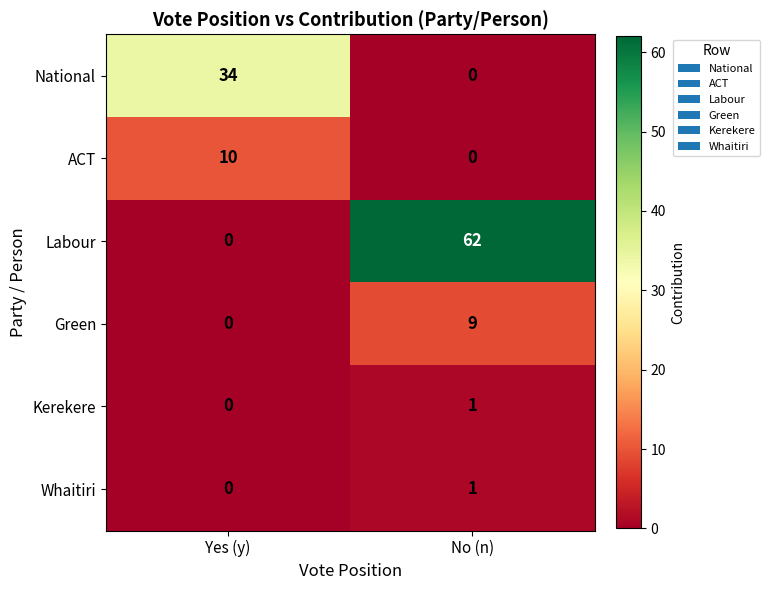

List the labels in order of Green value, largest first.

No (n), Yes (y)